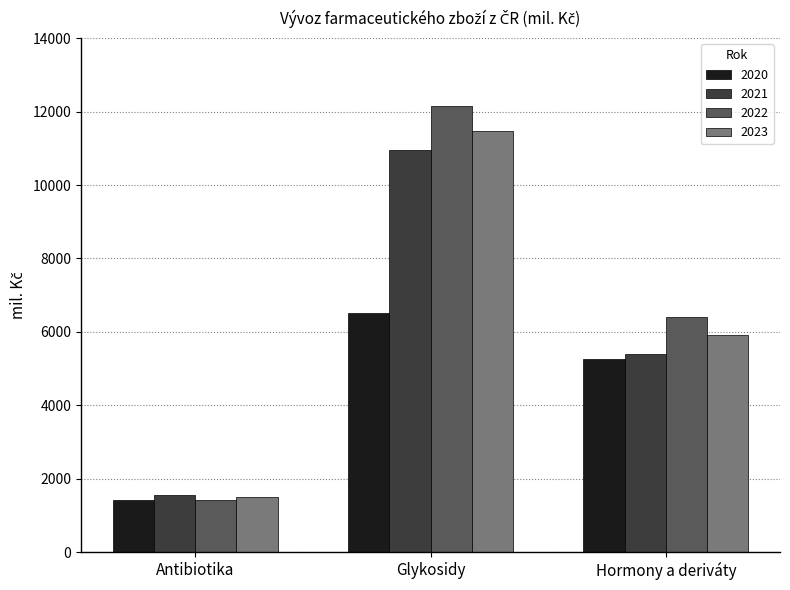

Reading left to right, transcribe all the data shown in this chart.

2020: 1423.7	6528.6	5262.4
2021: 1548.7	10958.7	5401.5
2022: 1419.9	12155.3	6400.8
2023: 1510.9	11461.2	5906.6